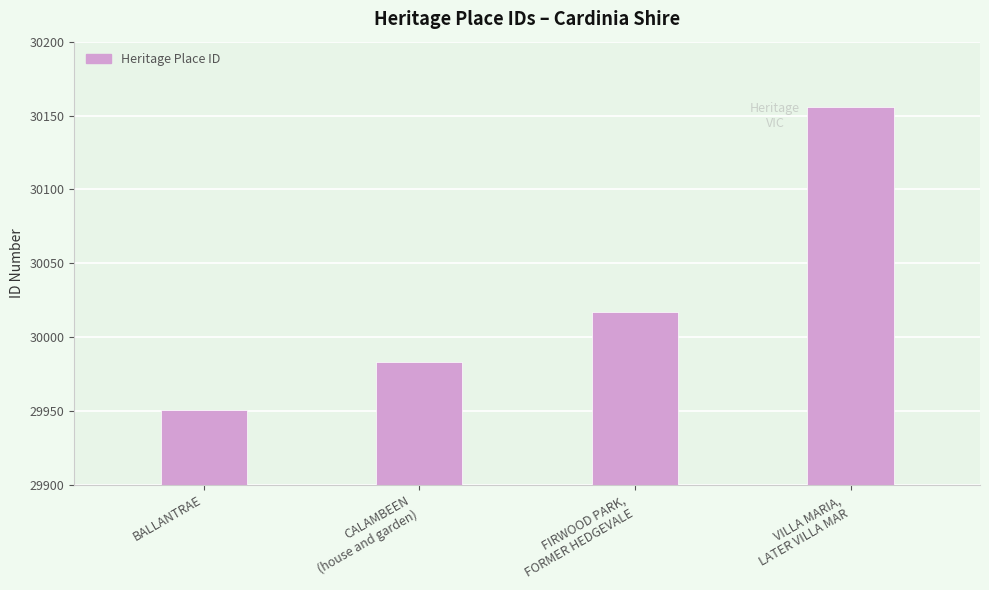

List the labels in order of value, smallest first.

BALLANTRAE, CALAMBEEN
(house and garden), FIRWOOD PARK,
FORMER HEDGEVALE, VILLA MARIA,
LATER VILLA MAR